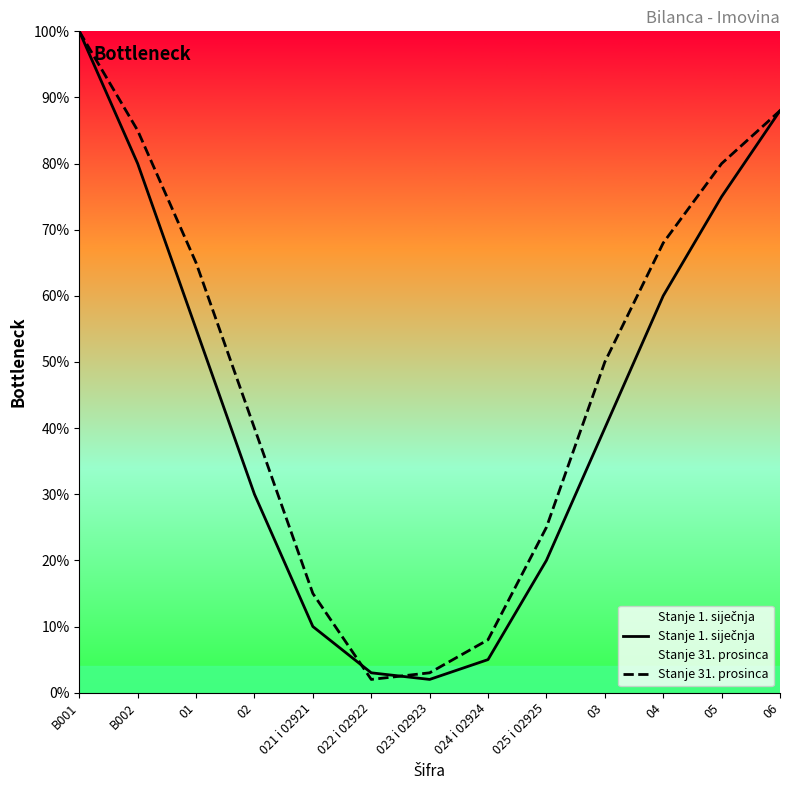

Reading left to right, list all the values displayed in this chart.

Stanje 1. siječnja: 100	80	55	30	10	3	2	5	20	40	60	75	88
Stanje 31. prosinca: 100	85	65	40	15	2	3	8	25	50	68	80	88